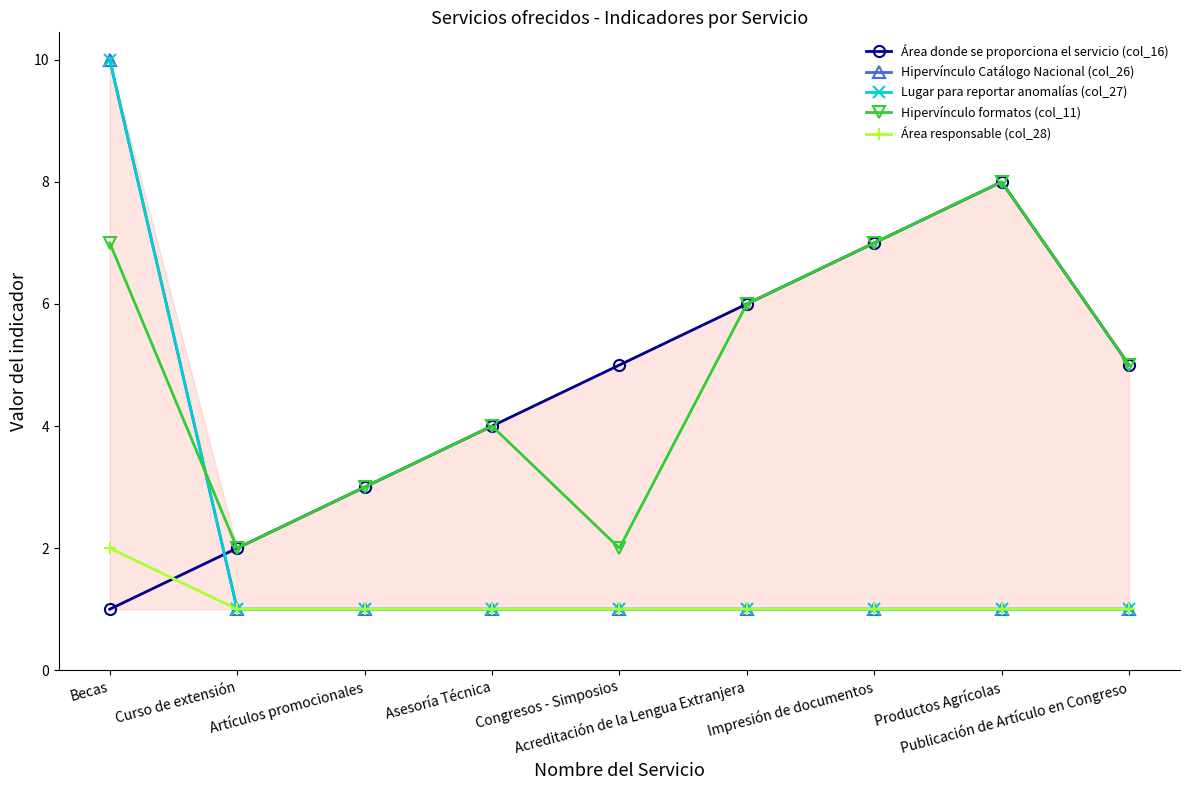

Reading left to right, list all the values displayed in this chart.

Área donde se proporciona el servicio (col_16): Becas=1	Curso de extensión=2	Artículos promocionales=3	Asesoría Técnica=4	Congresos - Simposios=5	Acreditación de la Lengua Extranjera=6	Impresión de documentos=7	Productos Agrícolas=8	Publicación de Artículo en Congreso=5
Hipervínculo Catálogo Nacional (col_26): Becas=10	Curso de extensión=1	Artículos promocionales=1	Asesoría Técnica=1	Congresos - Simposios=1	Acreditación de la Lengua Extranjera=1	Impresión de documentos=1	Productos Agrícolas=1	Publicación de Artículo en Congreso=1
Lugar para reportar anomalías (col_27): Becas=10	Curso de extensión=1	Artículos promocionales=1	Asesoría Técnica=1	Congresos - Simposios=1	Acreditación de la Lengua Extranjera=1	Impresión de documentos=1	Productos Agrícolas=1	Publicación de Artículo en Congreso=1
Hipervínculo formatos (col_11): Becas=7	Curso de extensión=2	Artículos promocionales=3	Asesoría Técnica=4	Congresos - Simposios=2	Acreditación de la Lengua Extranjera=6	Impresión de documentos=7	Productos Agrícolas=8	Publicación de Artículo en Congreso=5
Área responsable (col_28): Becas=2	Curso de extensión=1	Artículos promocionales=1	Asesoría Técnica=1	Congresos - Simposios=1	Acreditación de la Lengua Extranjera=1	Impresión de documentos=1	Productos Agrícolas=1	Publicación de Artículo en Congreso=1